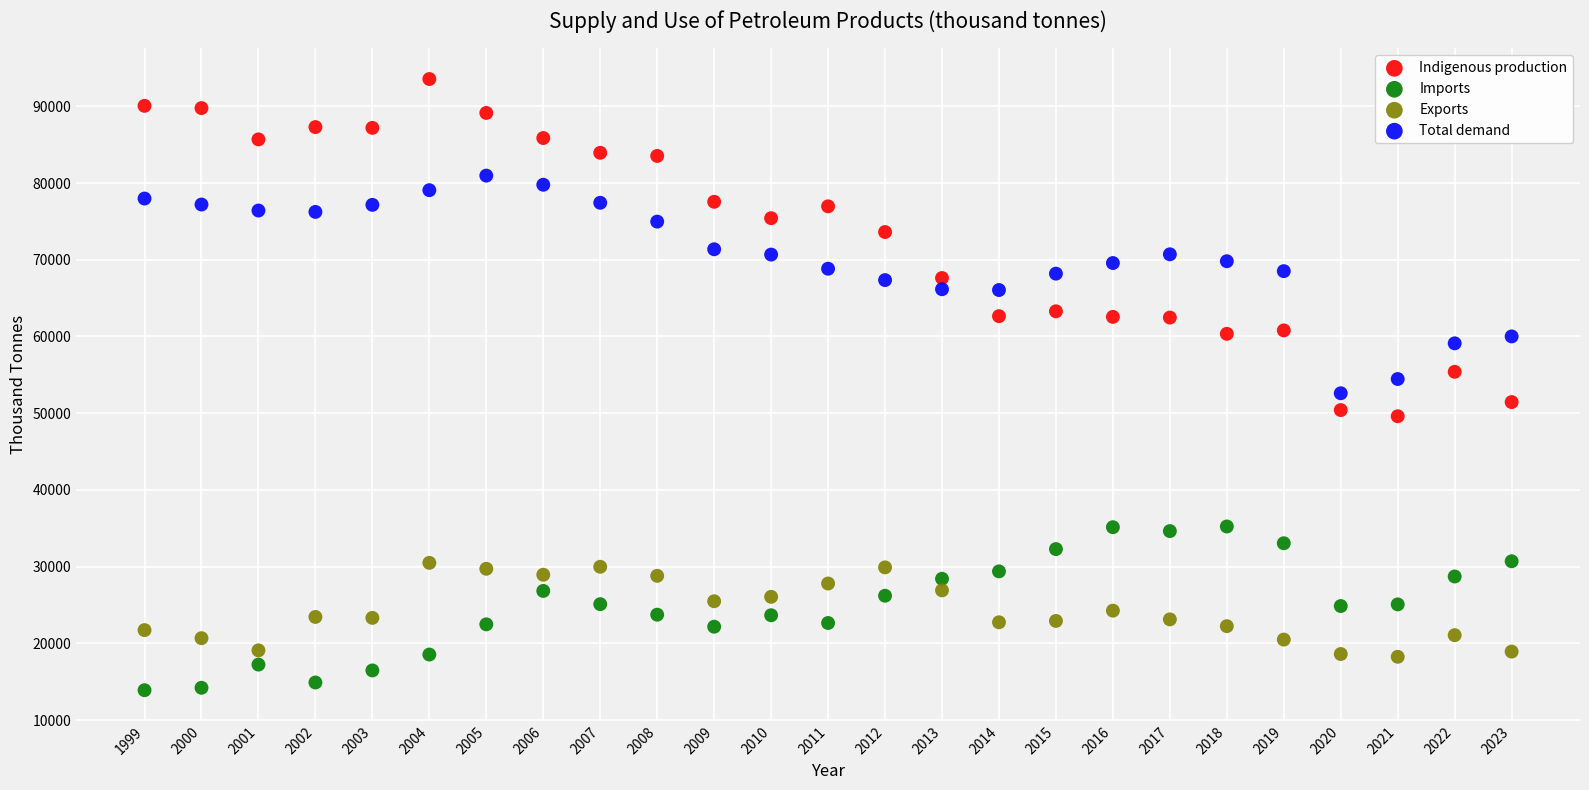

Across all data points, what is the range of Y values (max minus min)?

79656.1